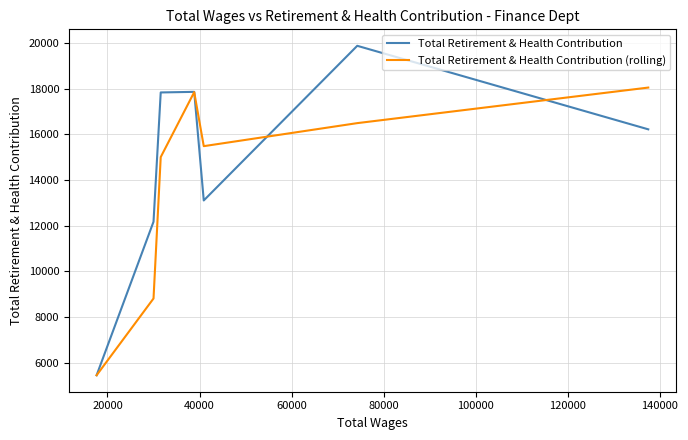

Which series has the largest total across all categories?

Total Retirement & Health Contribution